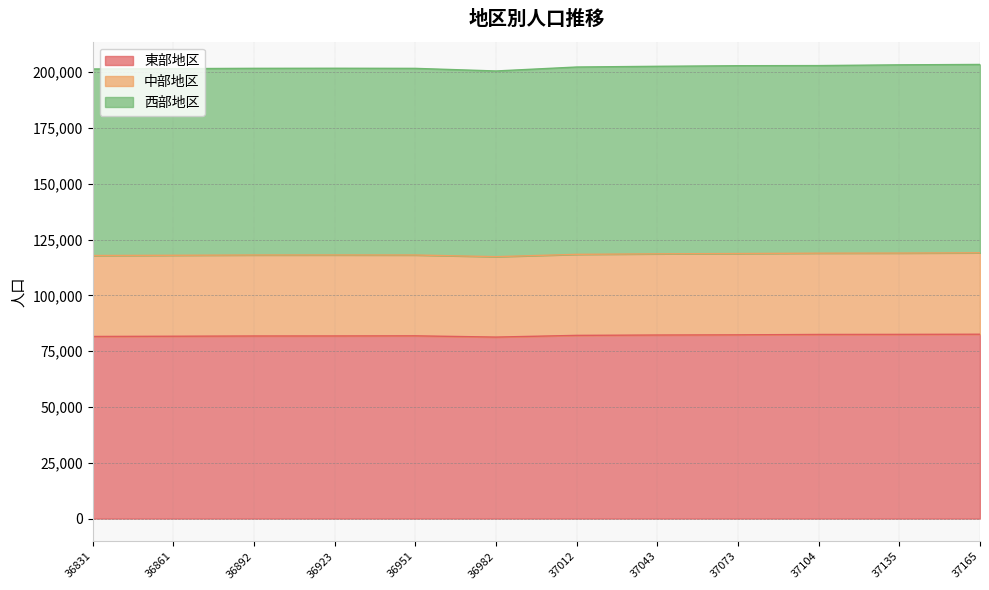

The 東部地区 series shows 122136 at 36923. True or false?

False